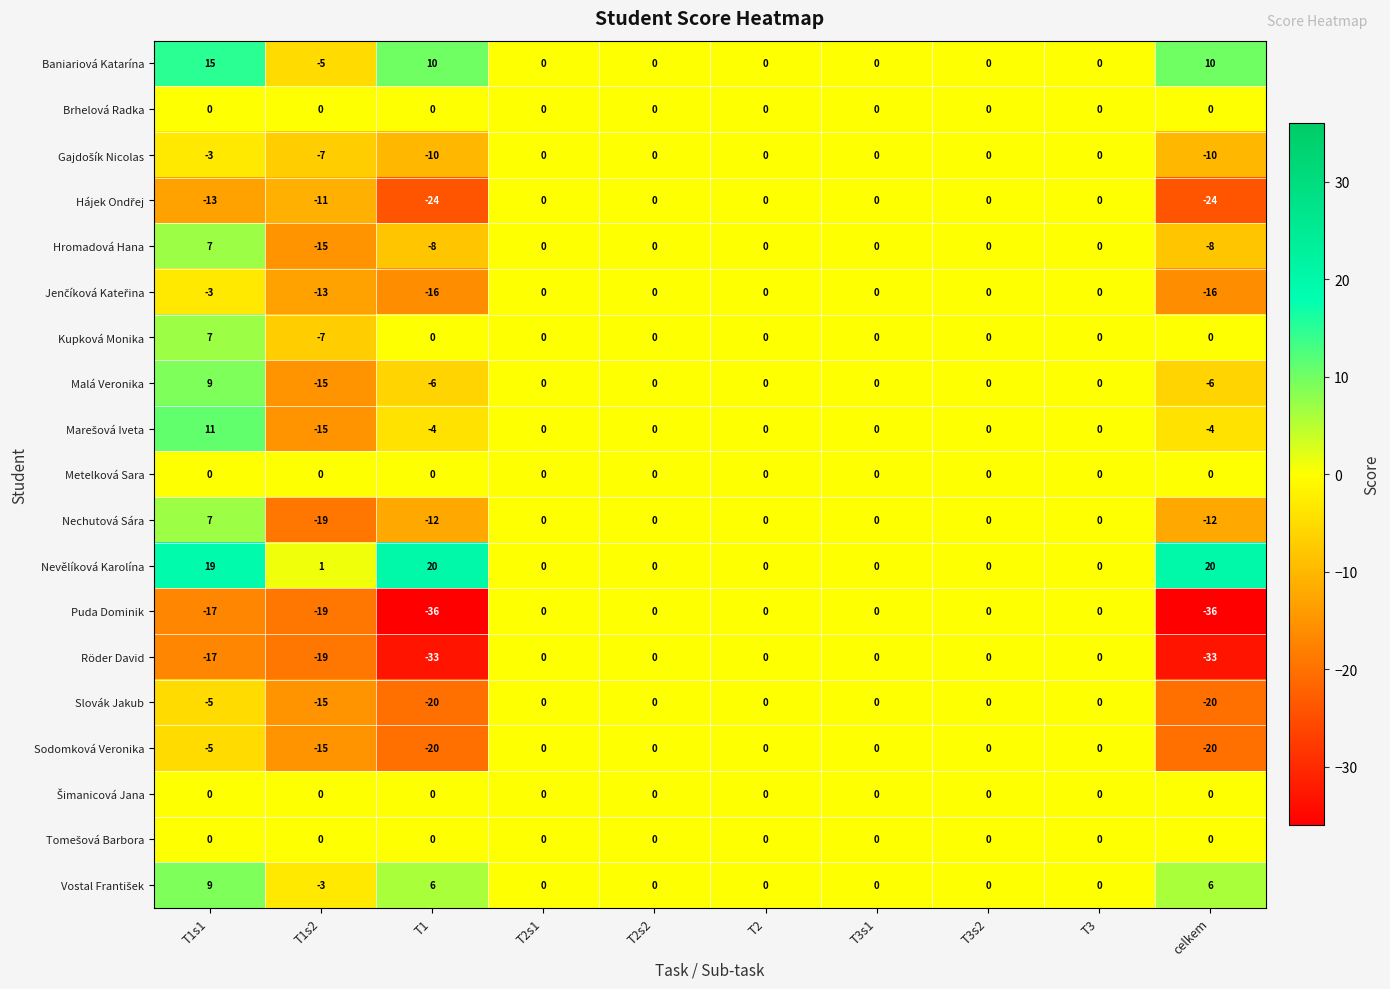

At which category is the sum across all series the highest?

T1s1